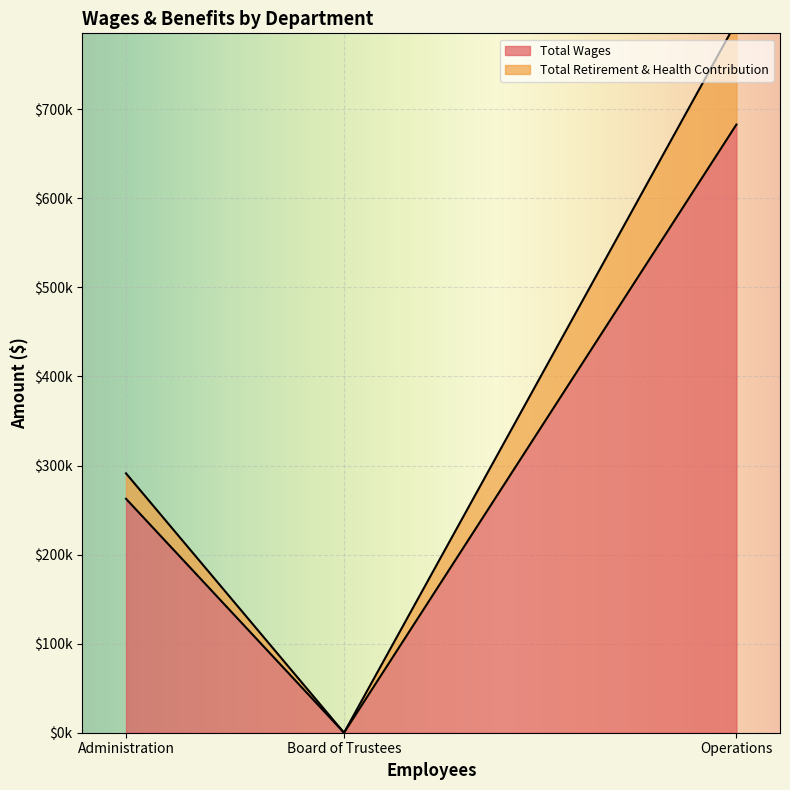

What is the difference between the Total Wages values at Administration and Board of Trustees?

262677